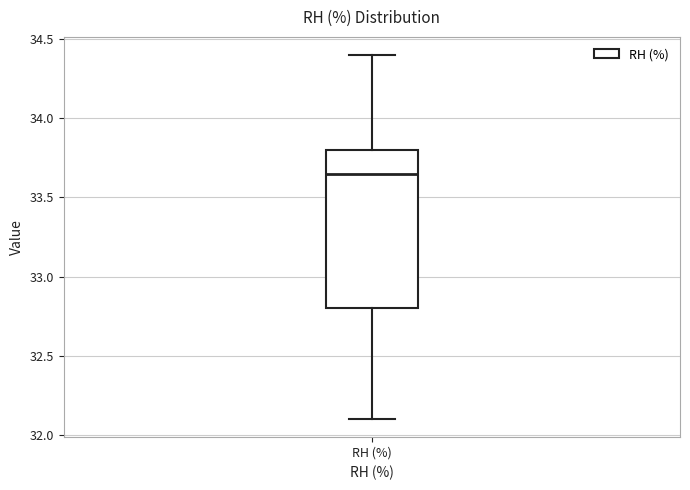

Read this box plot against the y-axis: the position of the median line, the range covered by the box, and the ends of both whiskers. The values are not printed on the chart, so give them approximately, as read against the axis.

median 33.65, box 32.80 to 33.80, whiskers 32.10 to 34.40